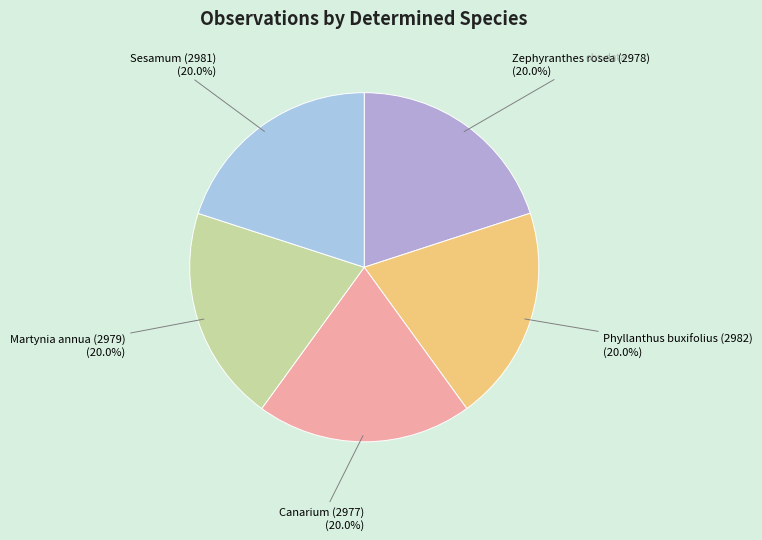

What portion of the pie excludes Martynia annua (2979)?

80.0%